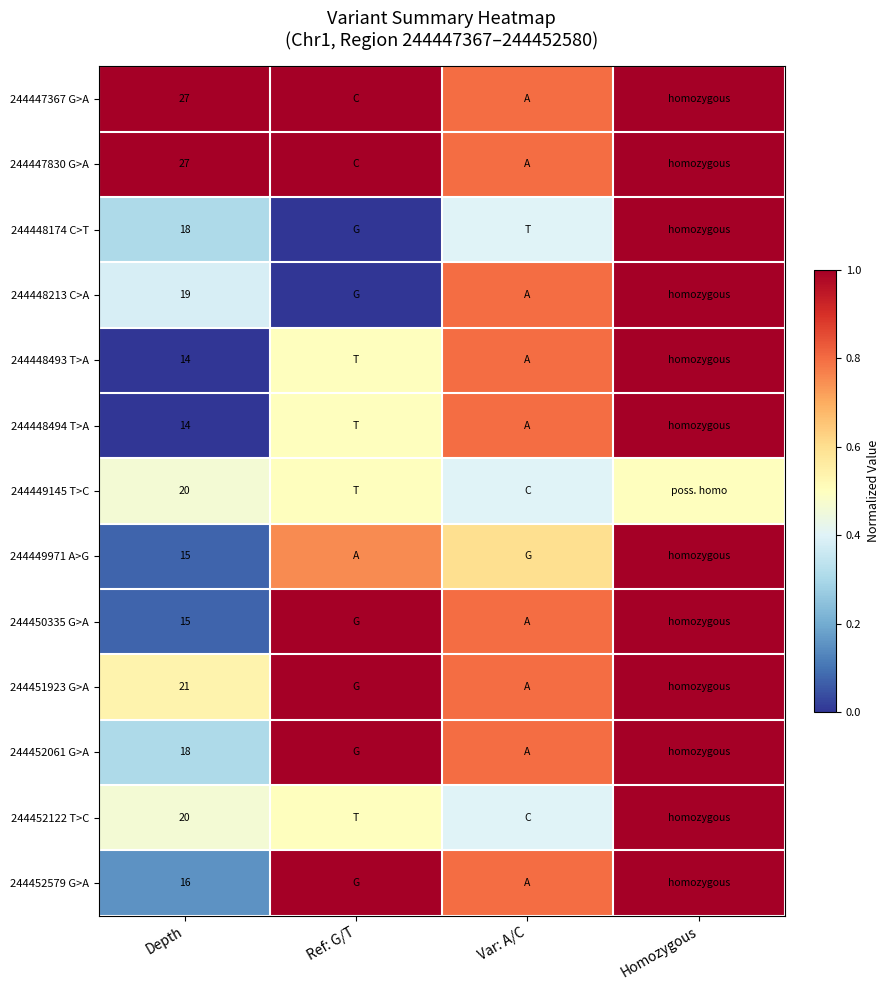

At which category is the sum across all series the highest?

Homozygous